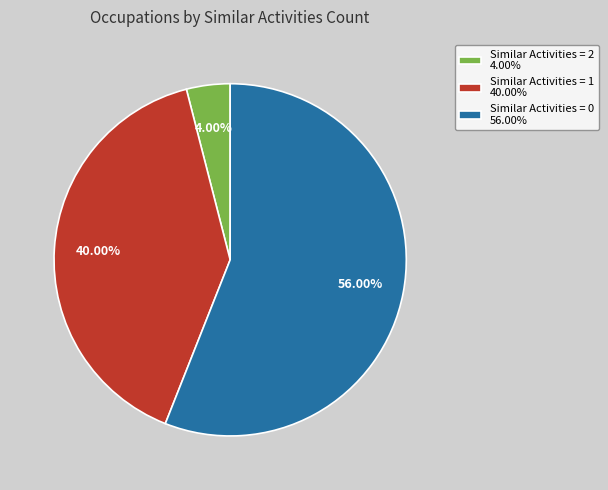

How many slices are in this pie chart?

3